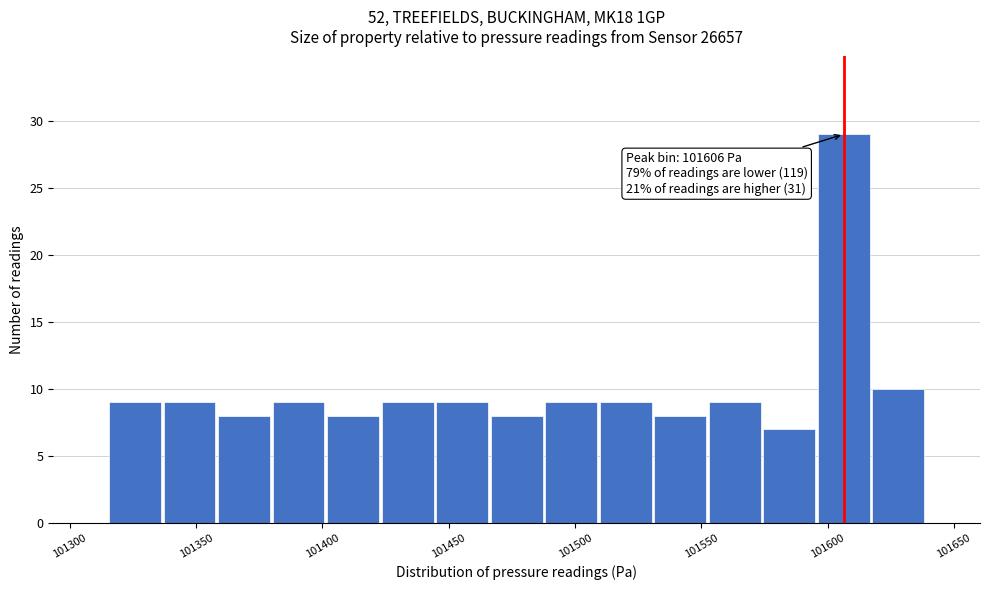

Over which range of the x-axis is the bar tallest?

101595 to 101615